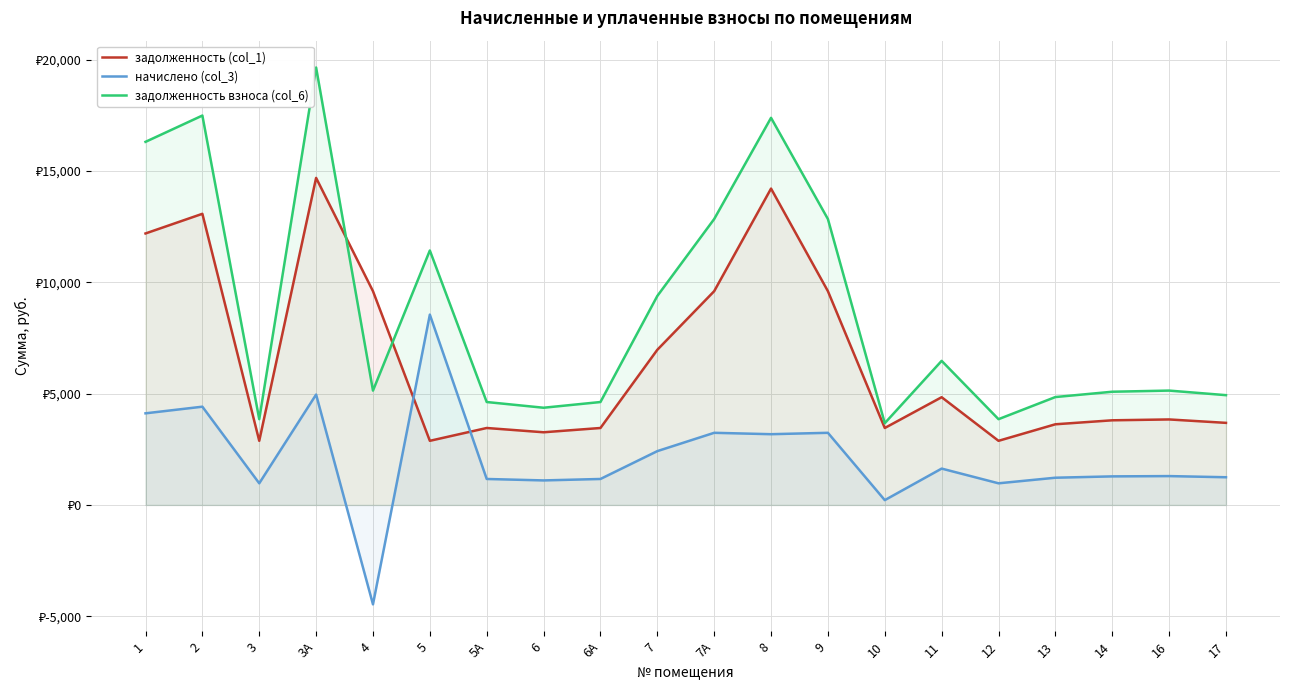

What is the highest value of the задолженность (col_1) series?

14688.0